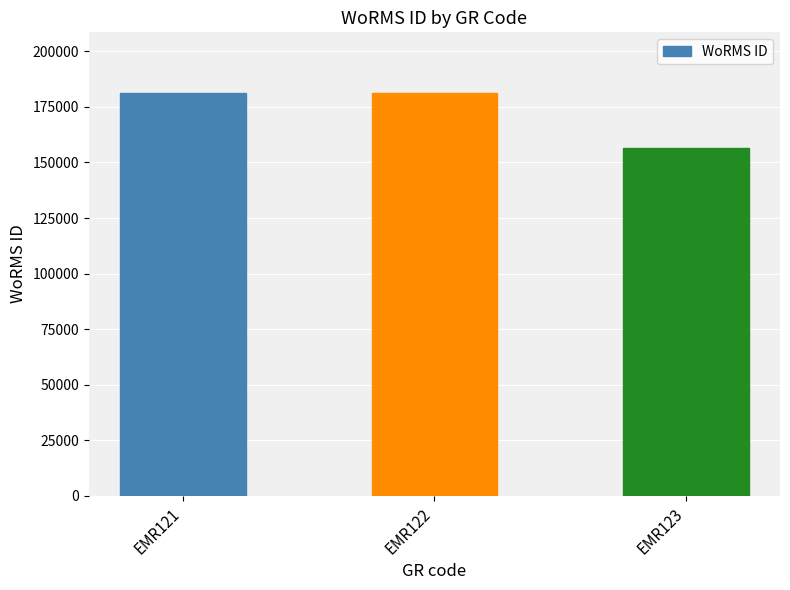

Are the bars grouped side by side (vs. stacked)?

No